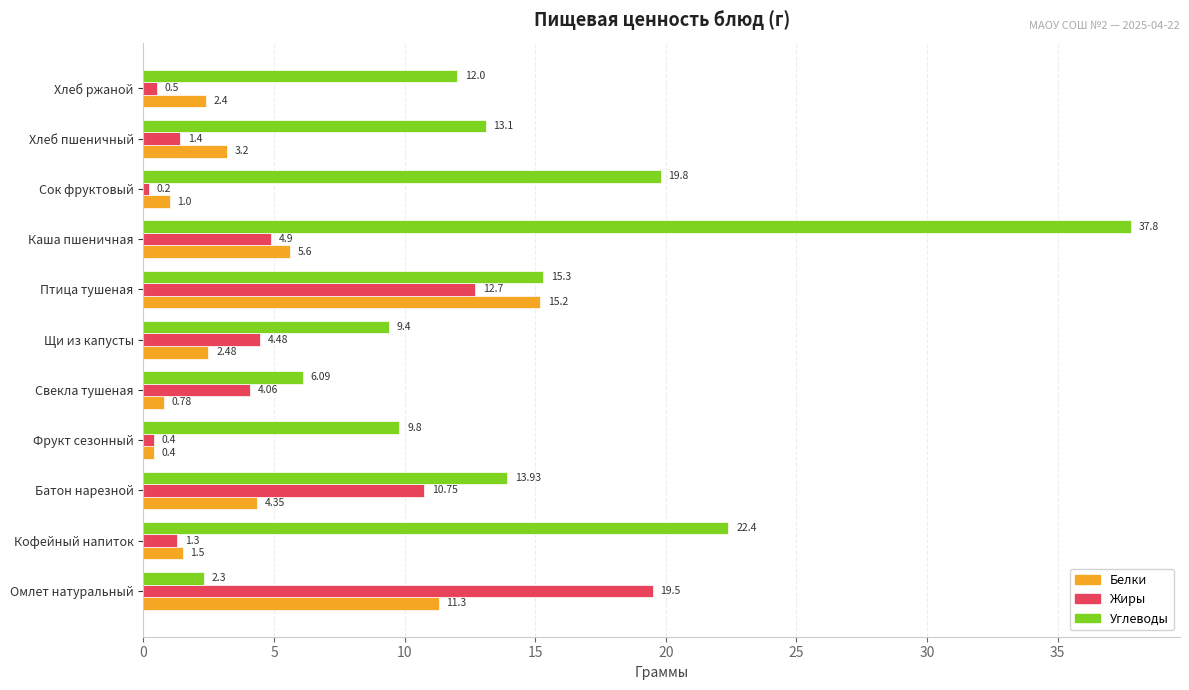

What is the difference between the maximum and second lowest values in the Углеводы series?

31.7